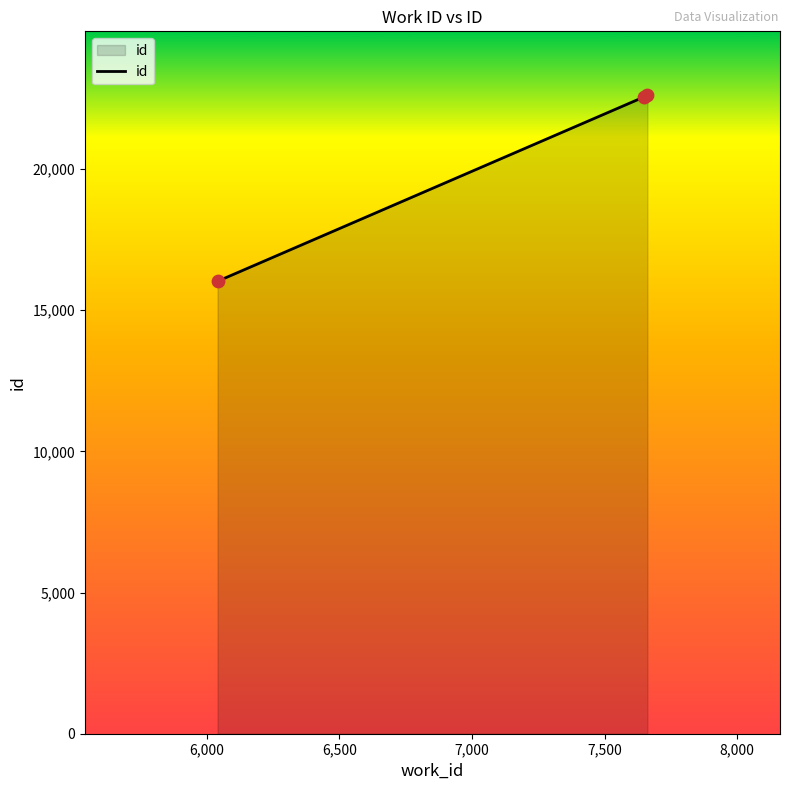

What is the difference between the maximum and minimum values?

6591